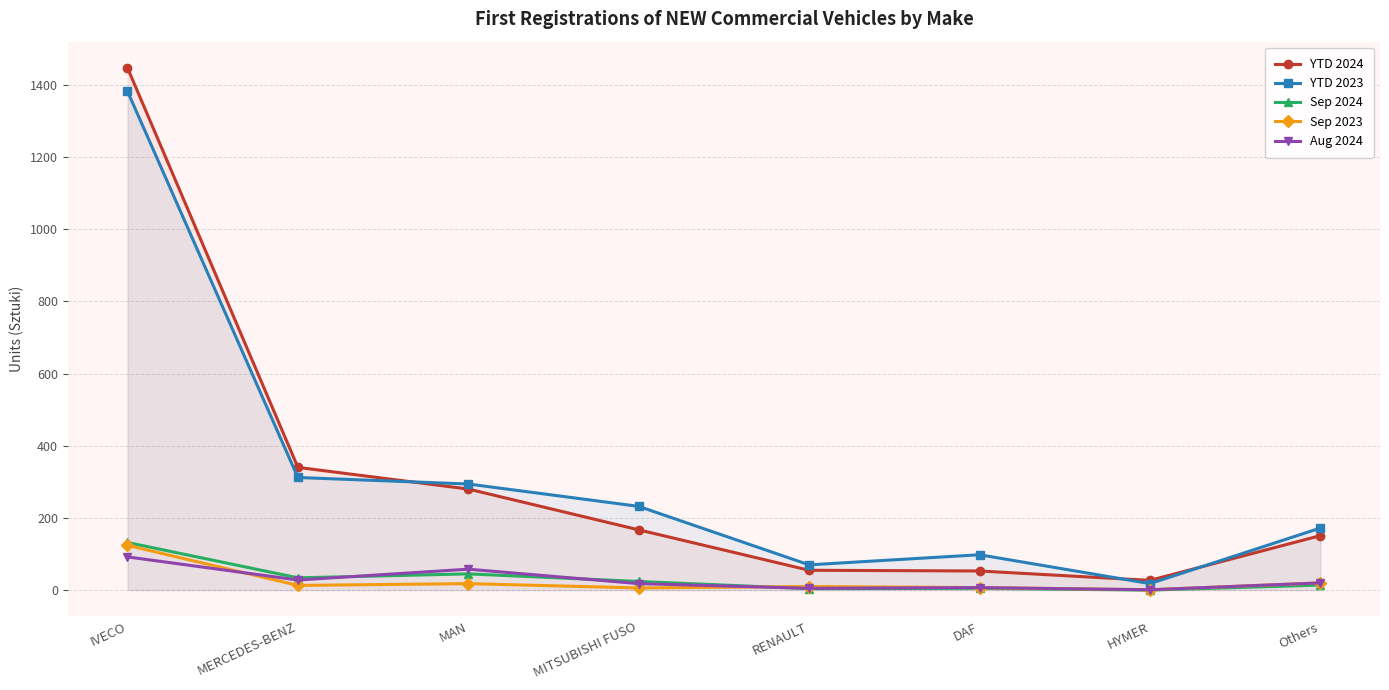

Is the value of YTD 2023 at IVECO greater than the value of Sep 2023 at MAN?

Yes